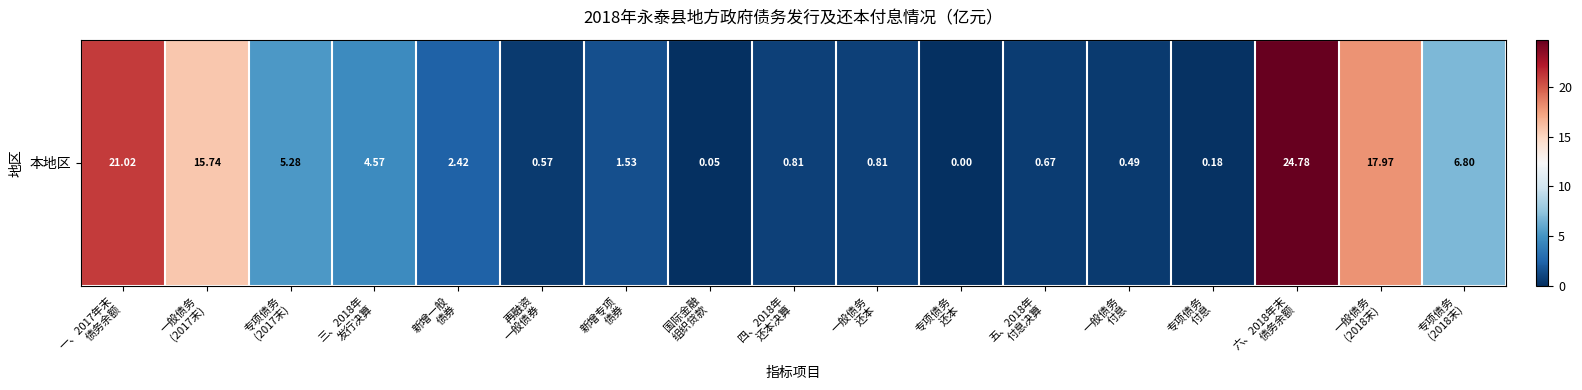

Reading left to right, extract all data points from this chart.

21.0	15.7	5.3	4.6	2.4	0.6	1.5	0.1	0.8	0.8	0.0	0.7	0.5	0.2	24.8	18.0	6.8